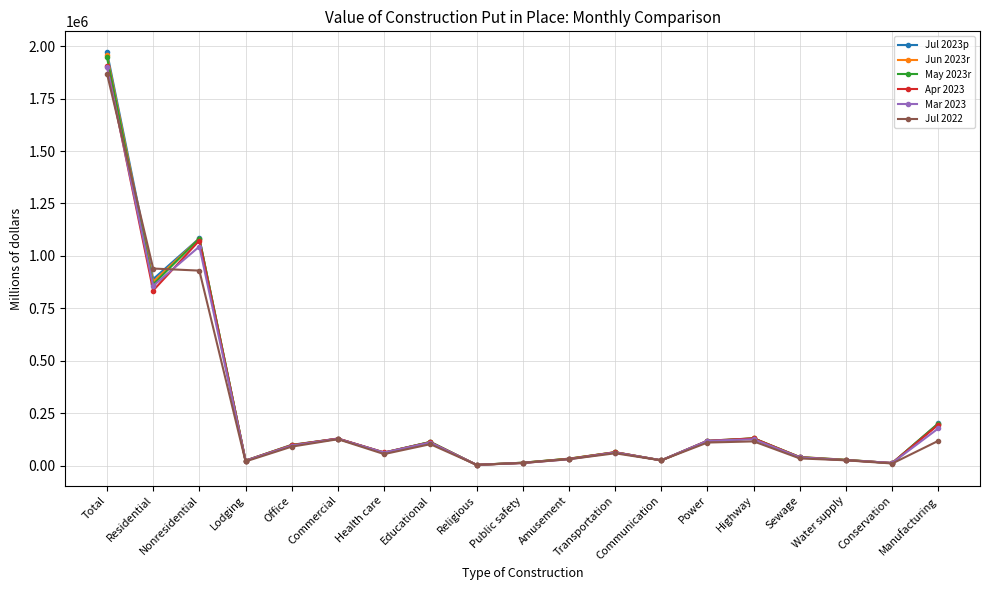

Where is the first local minimum for Apr 2023?

Residential